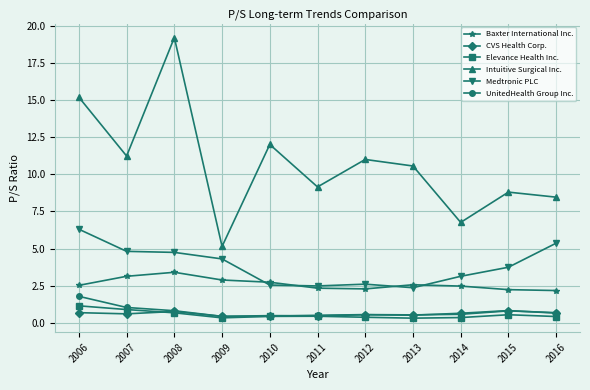

In Elevance Health Inc., how many points are lower than both neighbors (excluding endpoints)?

2